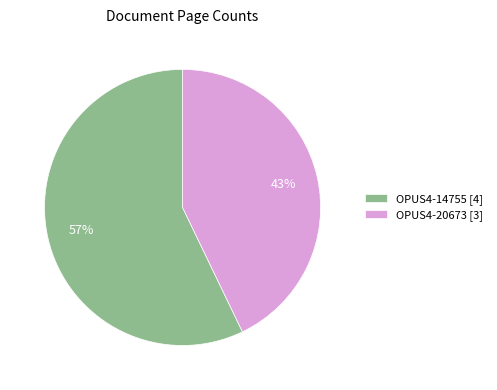

Does OPUS4-14755 represent more than half of the total?

Yes